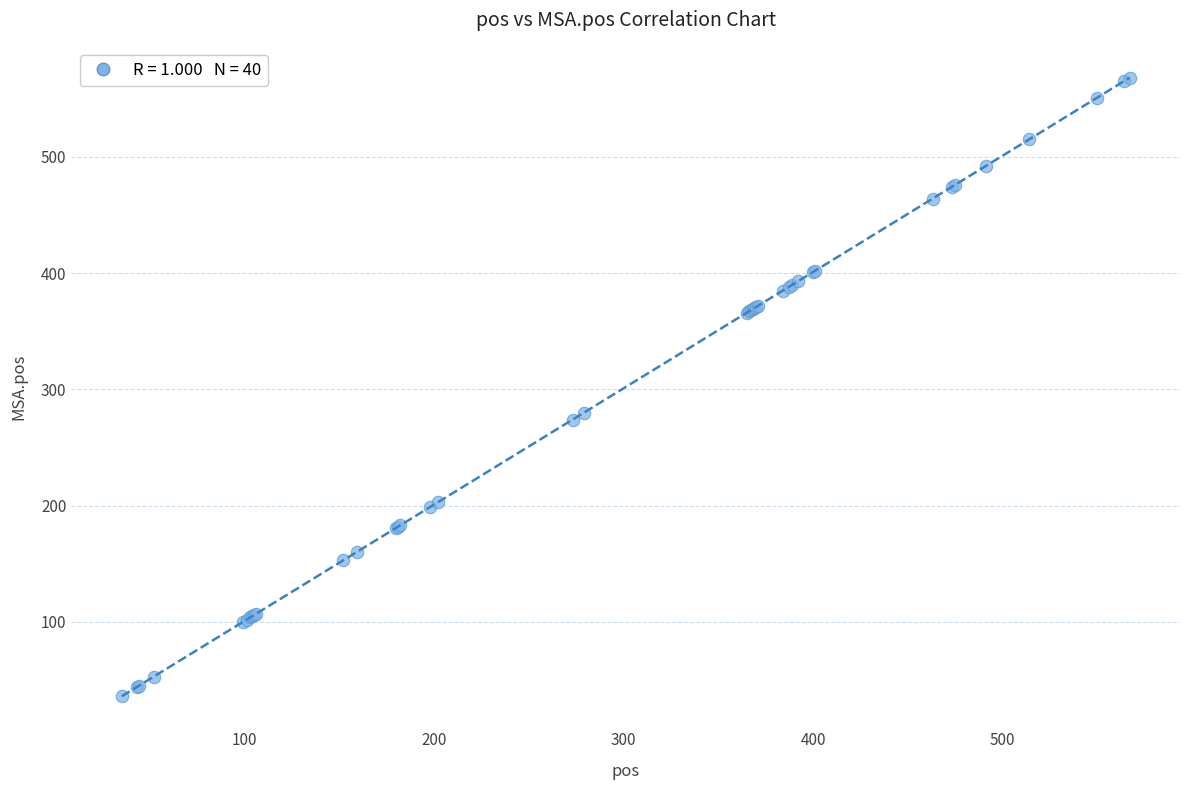

What Y value in the scatter plot is closest to 302?

280